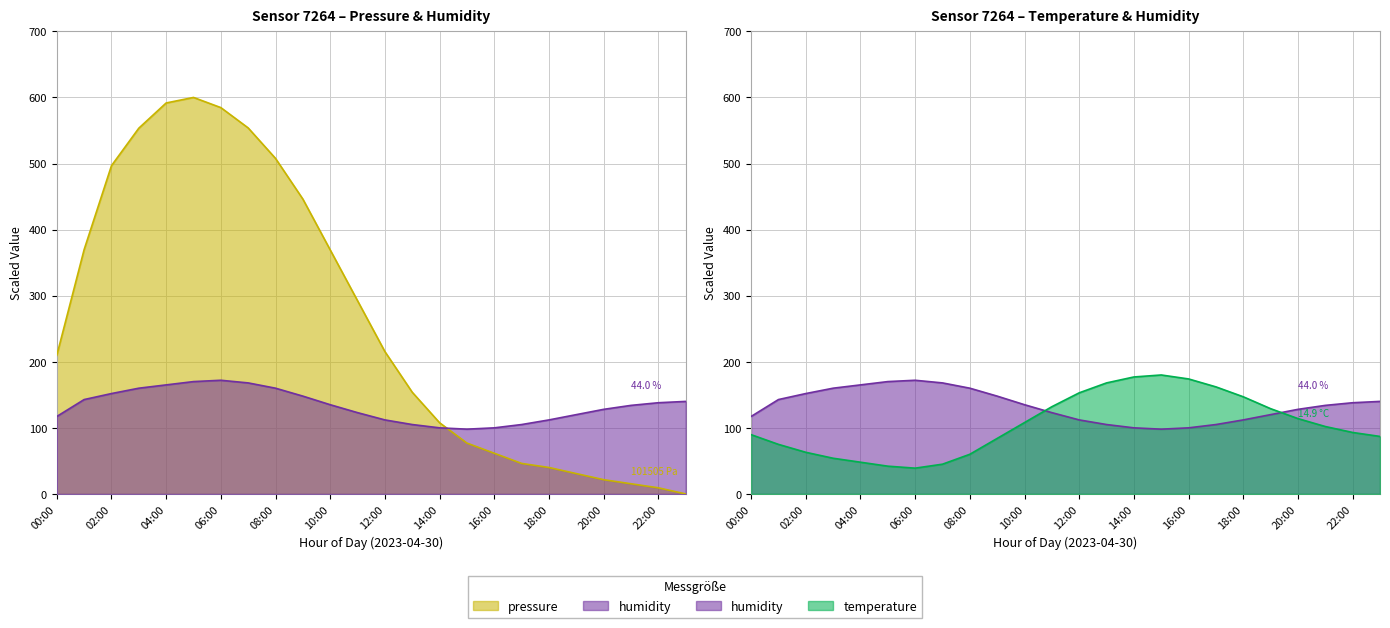

Is it true that humidity equals 151.9 at 02:00?

True